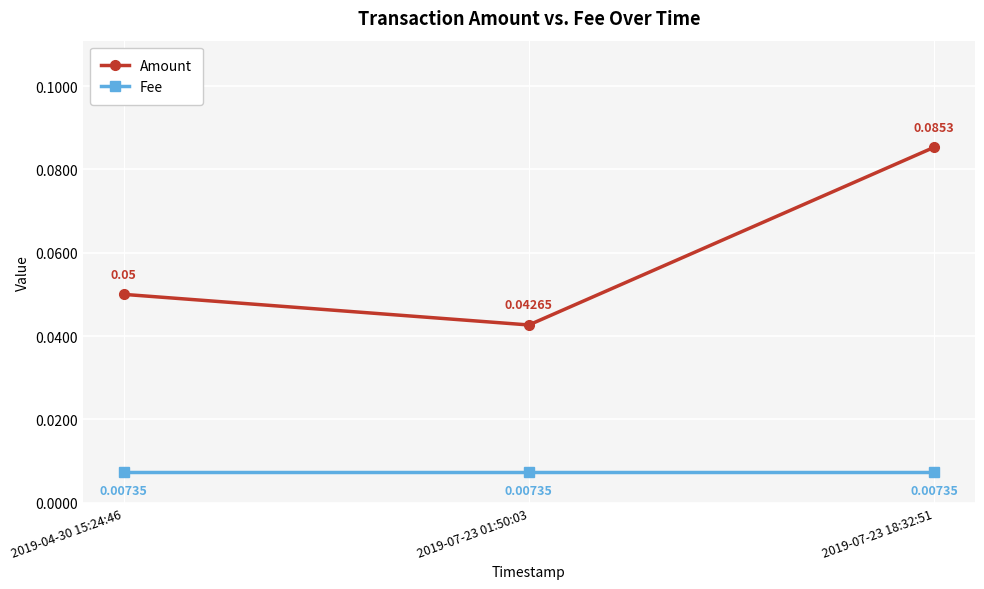

Count the Amount values in the range 0 to 1.

3